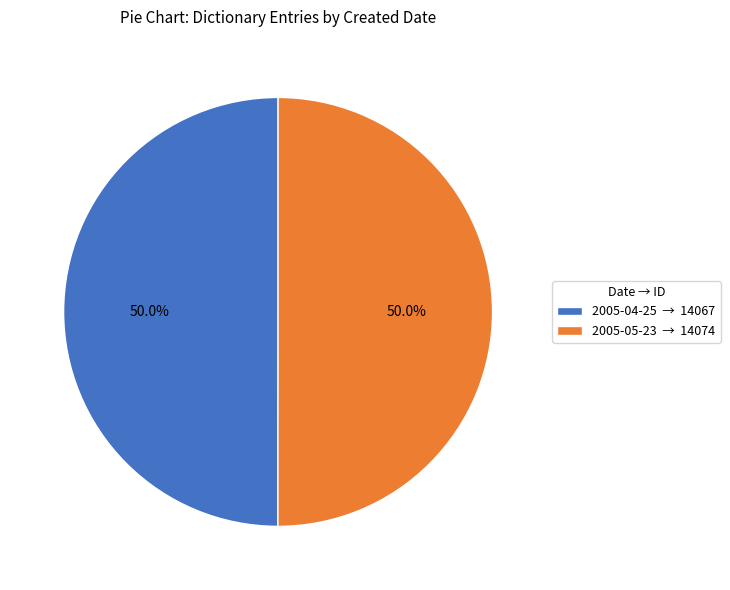

Approximately how many times larger is the value at 2005-04-25 → 14067 compared to 2005-05-23 → 14074?

1.0